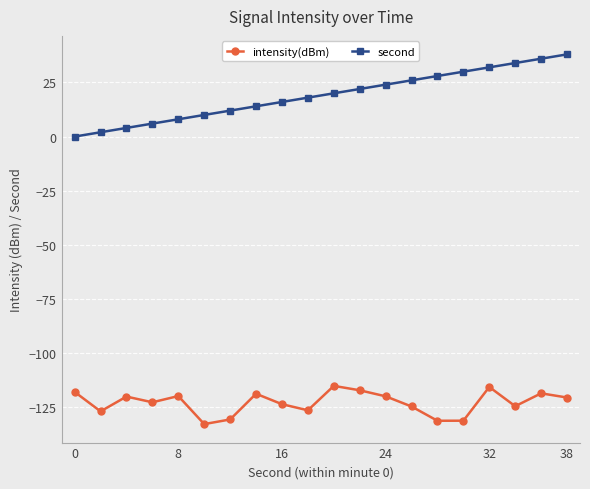

What is the value of the intensity(dBm) point at the 9th from the left?

-123.7